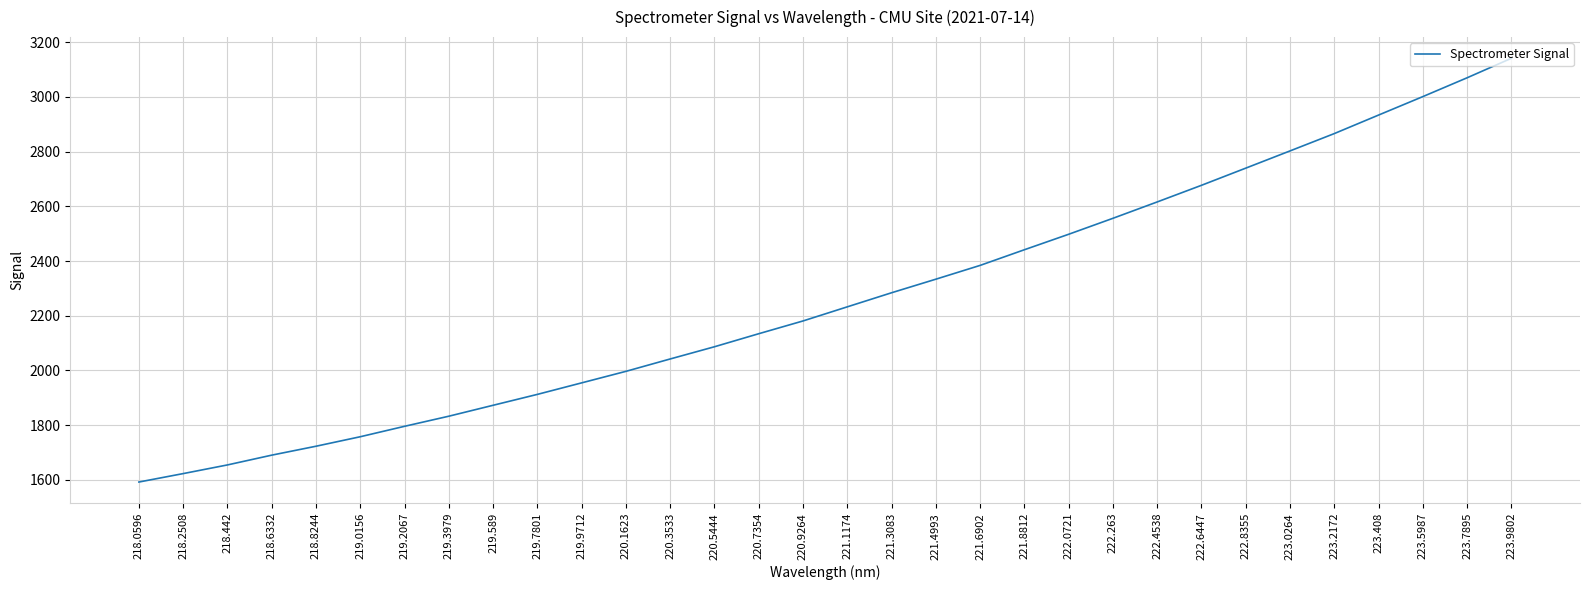

What is the difference between the maximum and minimum values?

1548.9